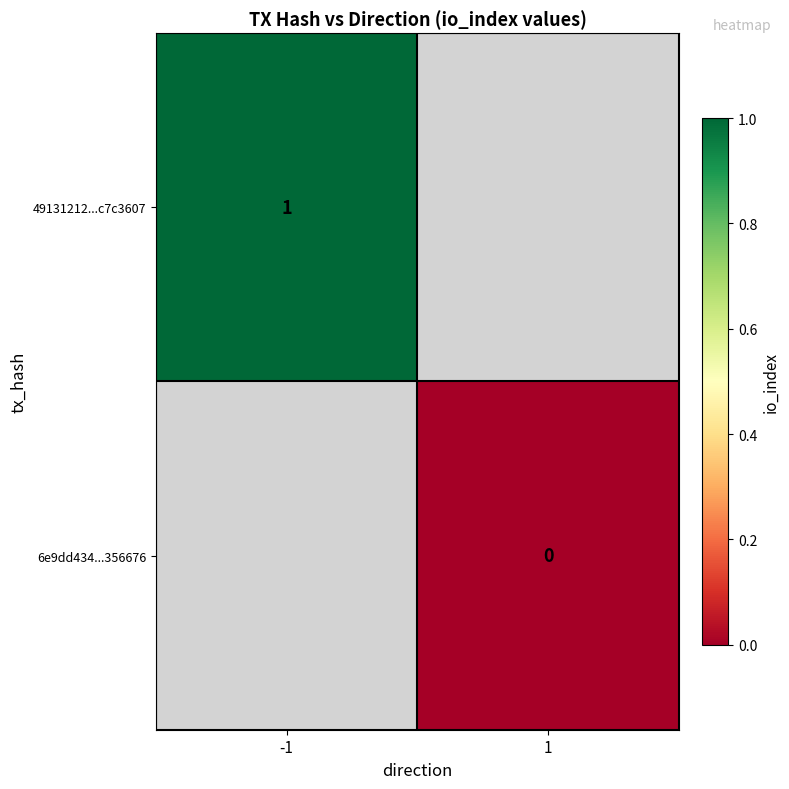

Is it true that 49131212...c7c3607 equals 1 at -1?

True